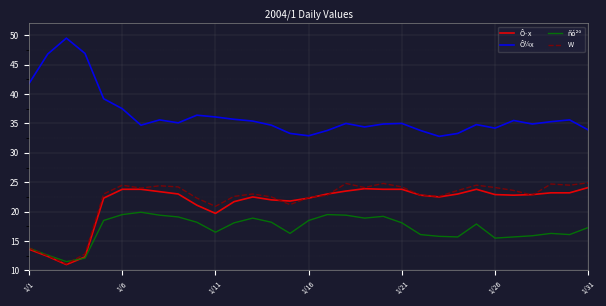

Which series has the largest total across all categories?

Ô¼x